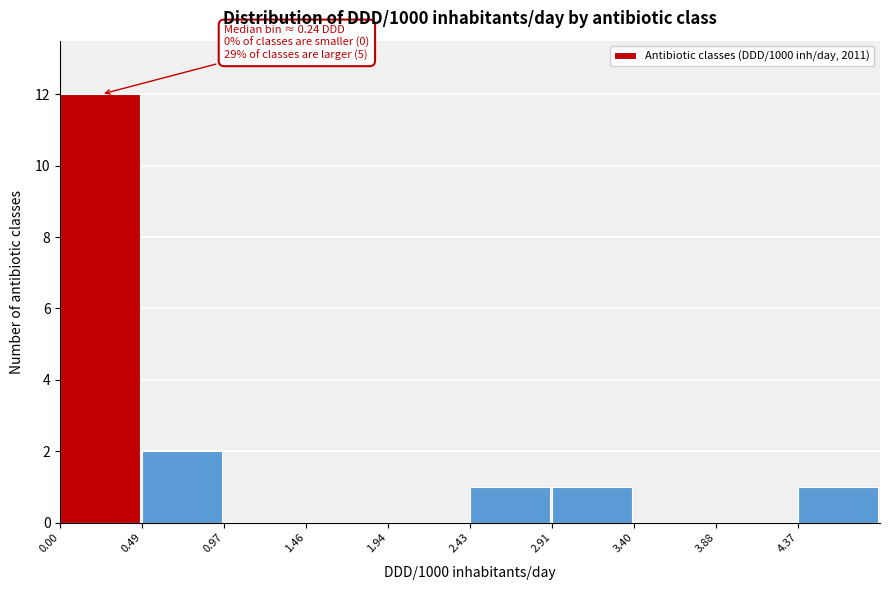

Over which range of the x-axis is the bar tallest?

0.00 to 0.50